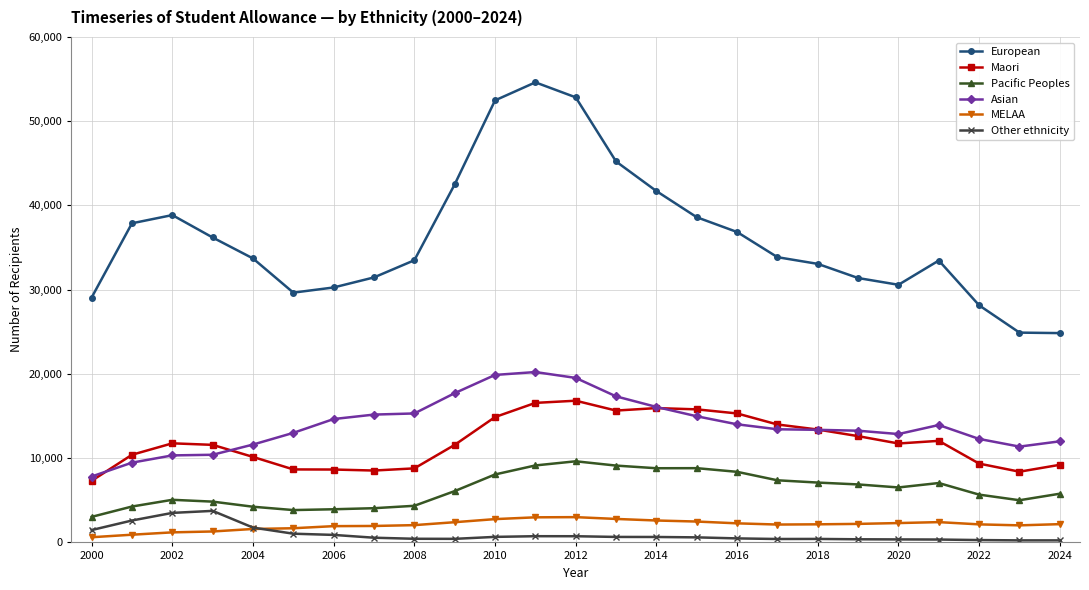

True or false: Asian and Pacific Peoples intersect in this chart.

False